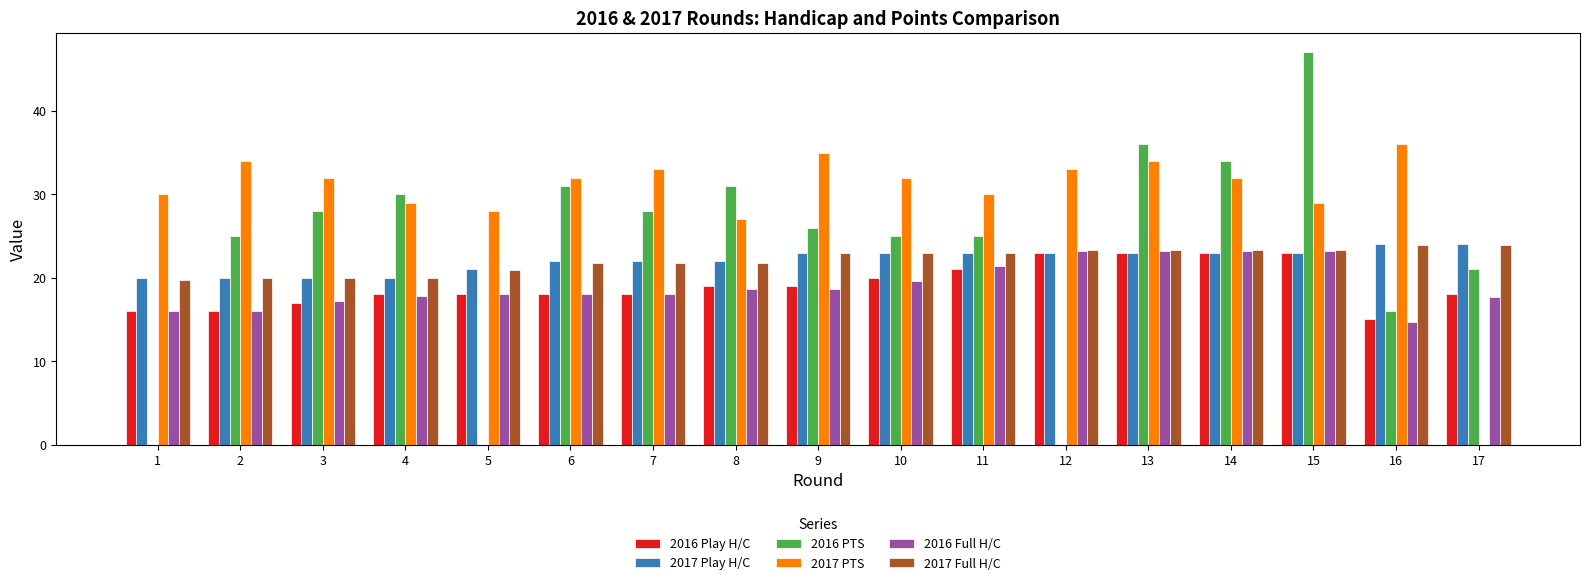

What are all the series names shown in the legend?

2016 Play H/C, 2017 Play H/C, 2016 PTS, 2017 PTS, 2016 Full H/C, 2017 Full H/C